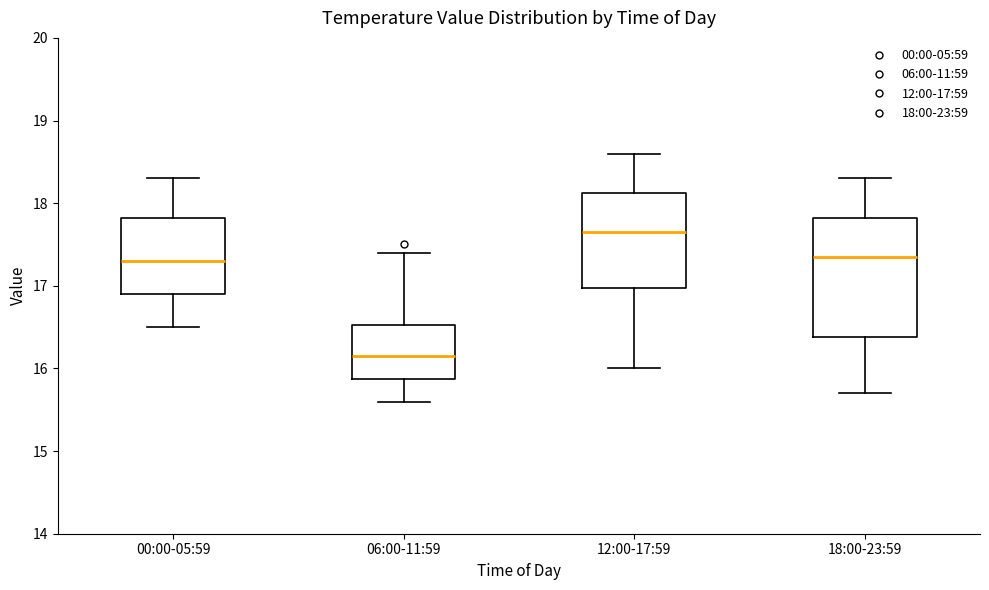

Reading left to right, transcribe this box plot: for each box, give where its median line is, the range the box spans, and where its two whiskers end, as read against the y-axis. The values are not printed on the chart, so give them approximately, as read against the axis.

00:00-05:59: median 17.3, box 16.9 to 17.8, whiskers 16.5 to 18.3
06:00-11:59: median 16.2, box 15.9 to 16.5, whiskers 15.6 to 17.4
12:00-17:59: median 17.7, box 17.0 to 18.1, whiskers 16.0 to 18.6
18:00-23:59: median 17.4, box 16.4 to 17.8, whiskers 15.7 to 18.3